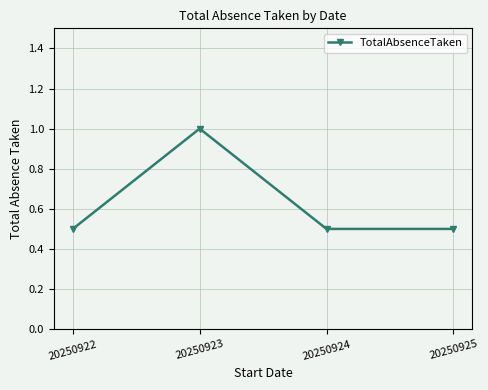

Count the values in the range 0 to 1.

4